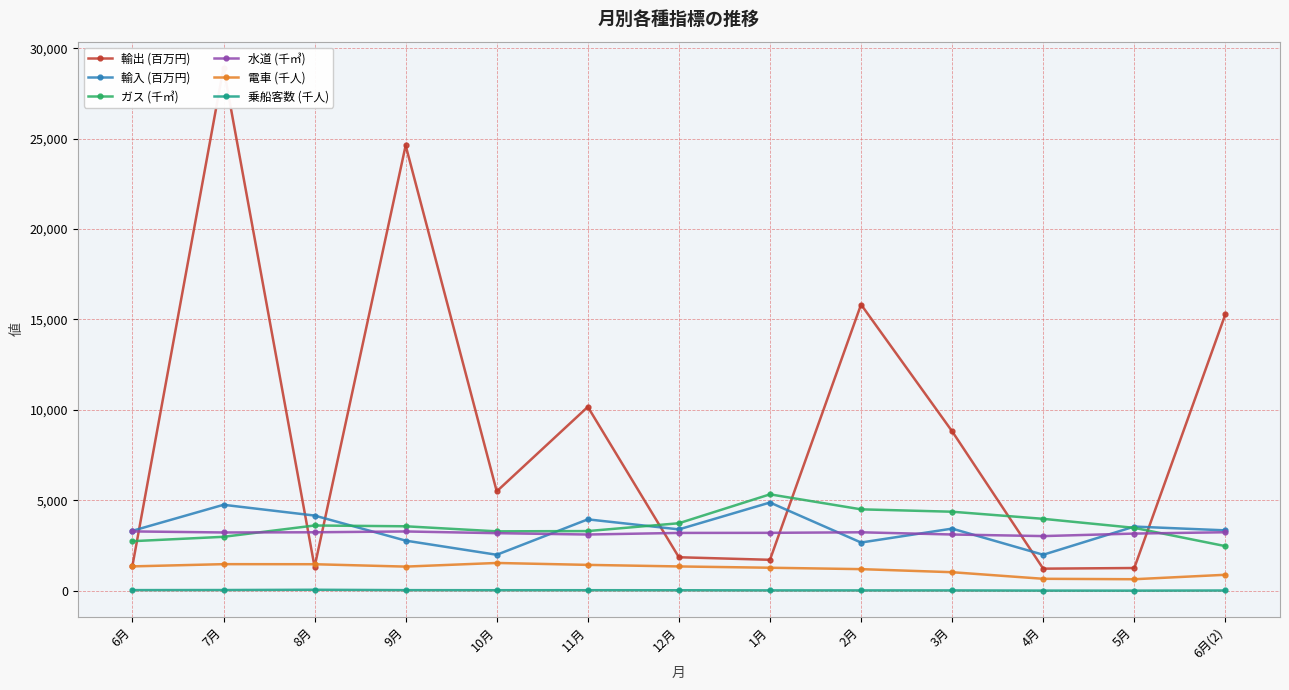

How many lines are shown in the chart?

6